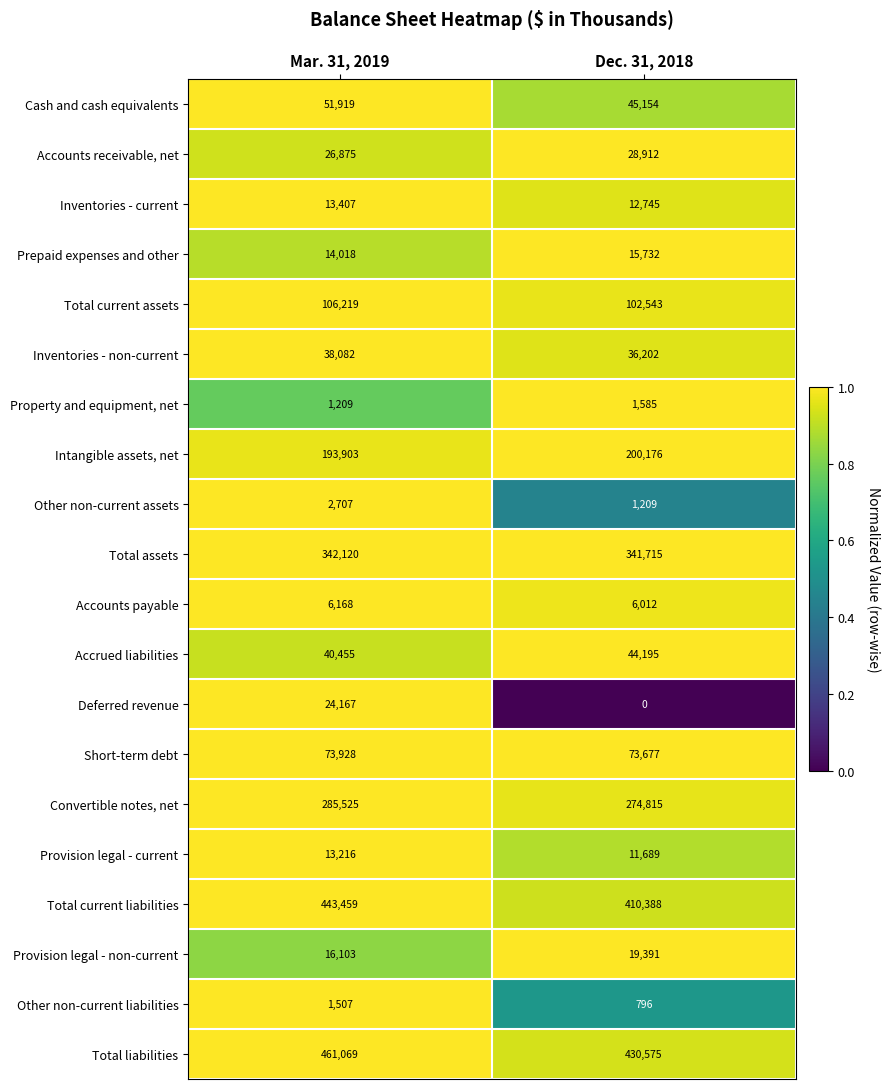

What is the difference between the maximum and minimum values in the Prepaid expenses and other series?

1714